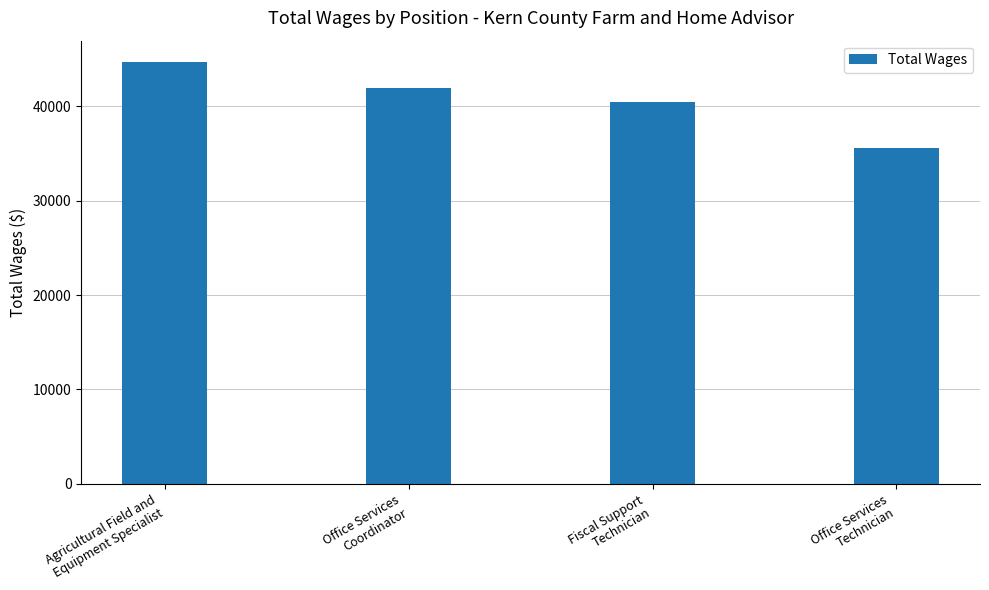

Where does the data first go above 41925?

Agricultural Field and
Equipment Specialist